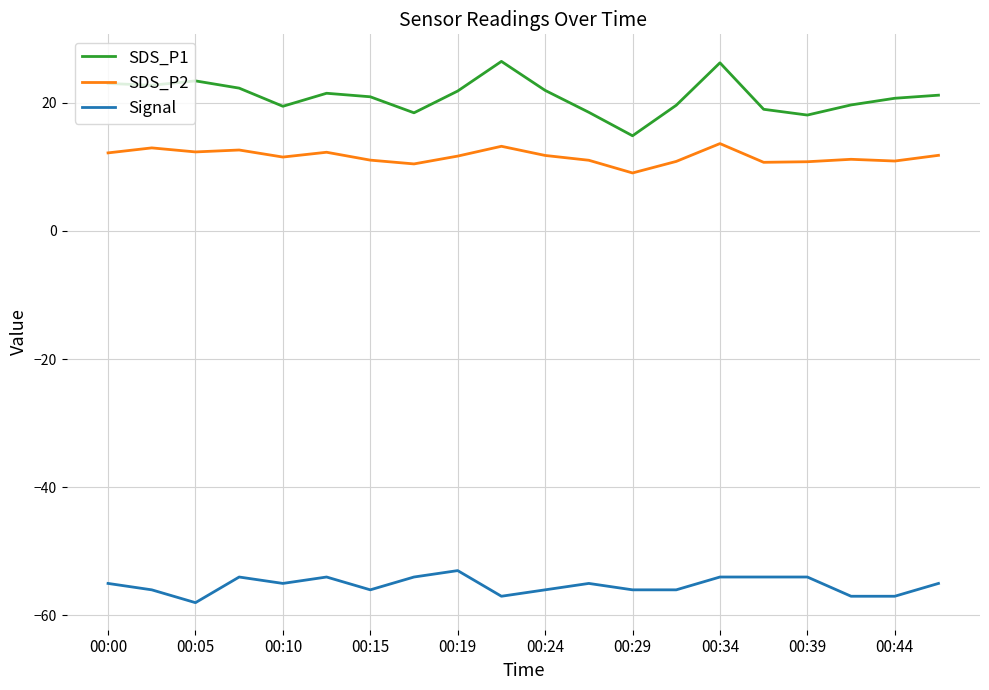

Which series has the largest total across all categories?

SDS_P1